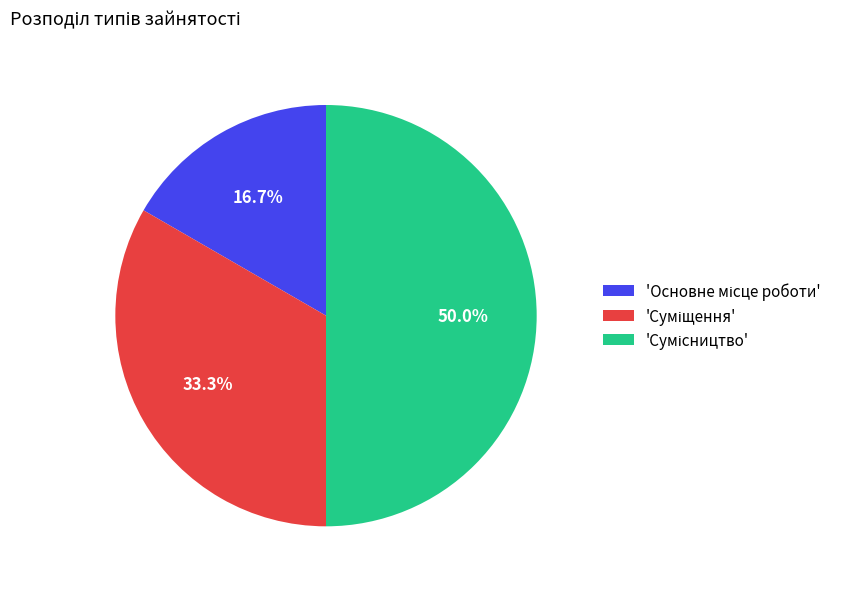

What is the smallest slice in the pie chart?

Основне місце роботи